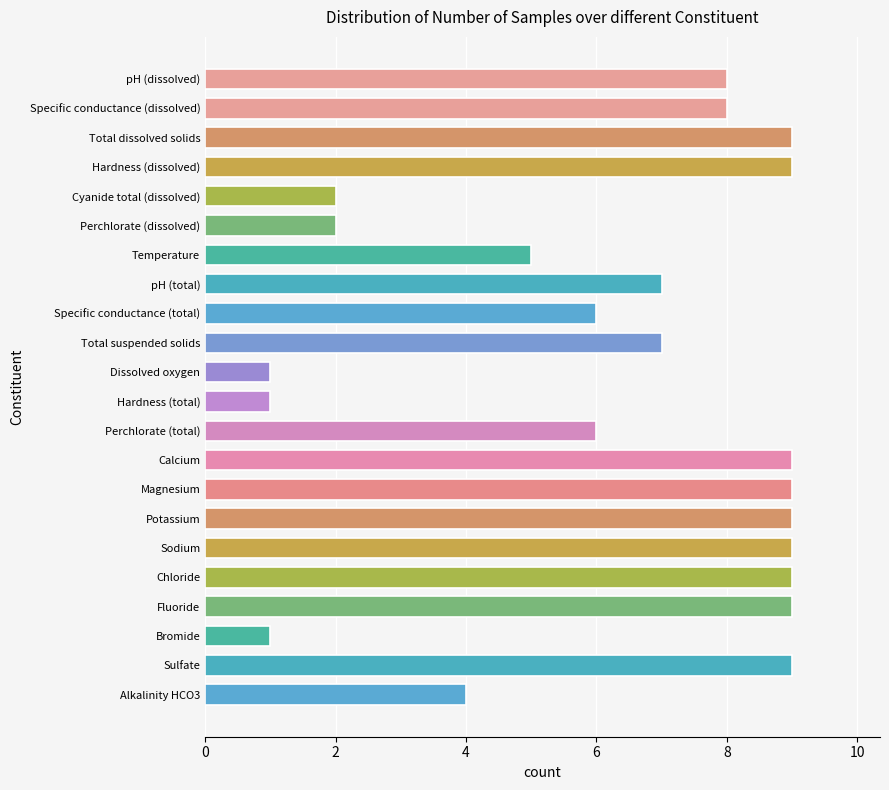

Reading top to bottom, what are all the values shown in this chart?

8	8	9	9	2	2	5	7	6	7	1	1	6	9	9	9	9	9	9	1	9	4